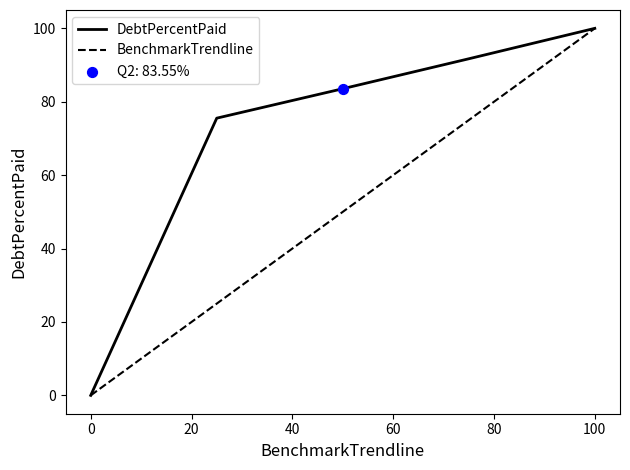

Which series has the largest total across all categories?

DebtPercentPaid